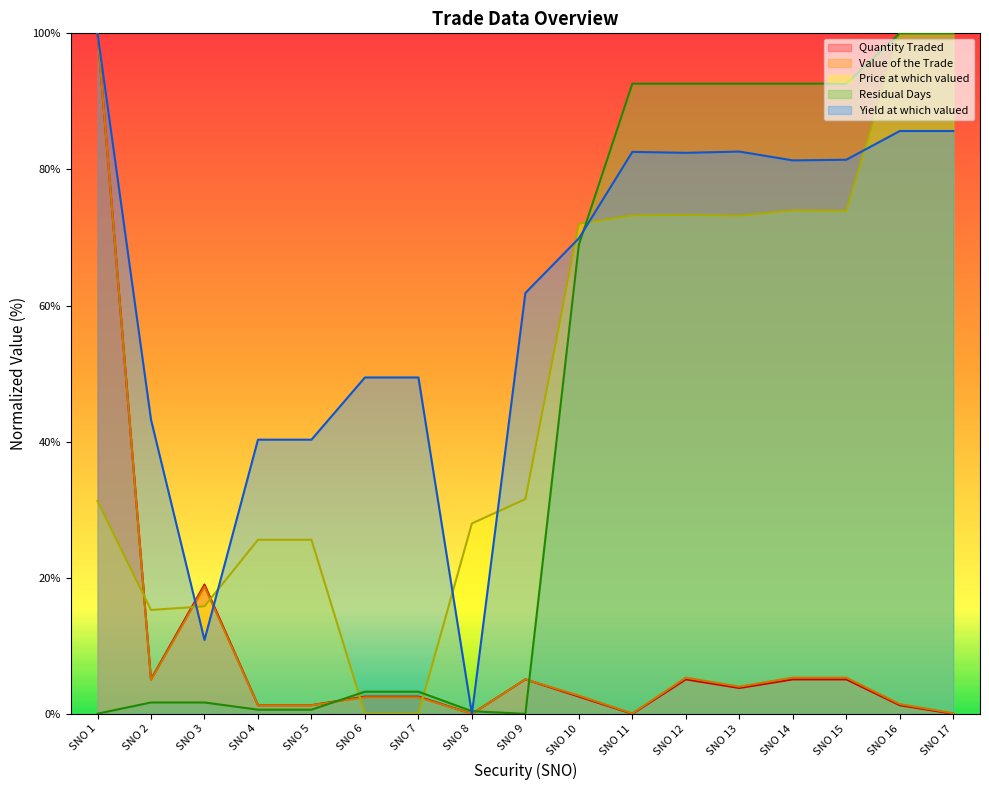

Which category has the highest value in the Residual Days series?

SNO 16